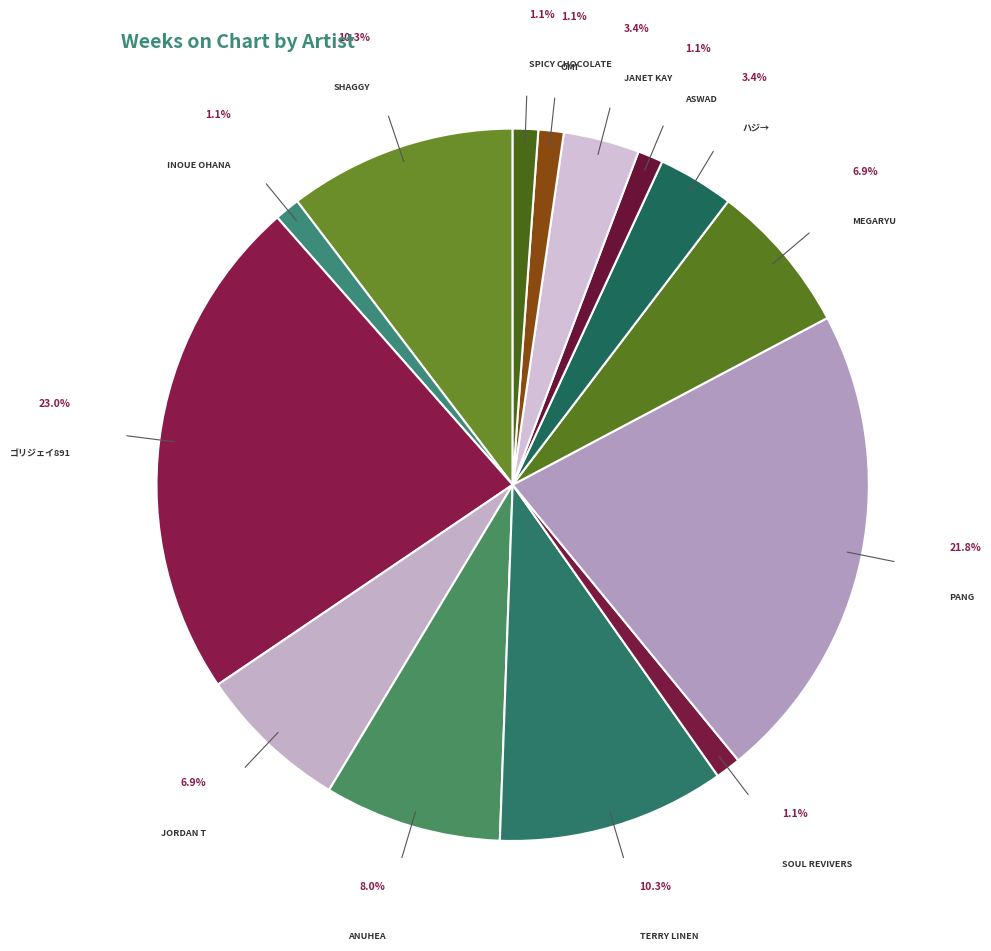

How many slices are in this pie chart?

14